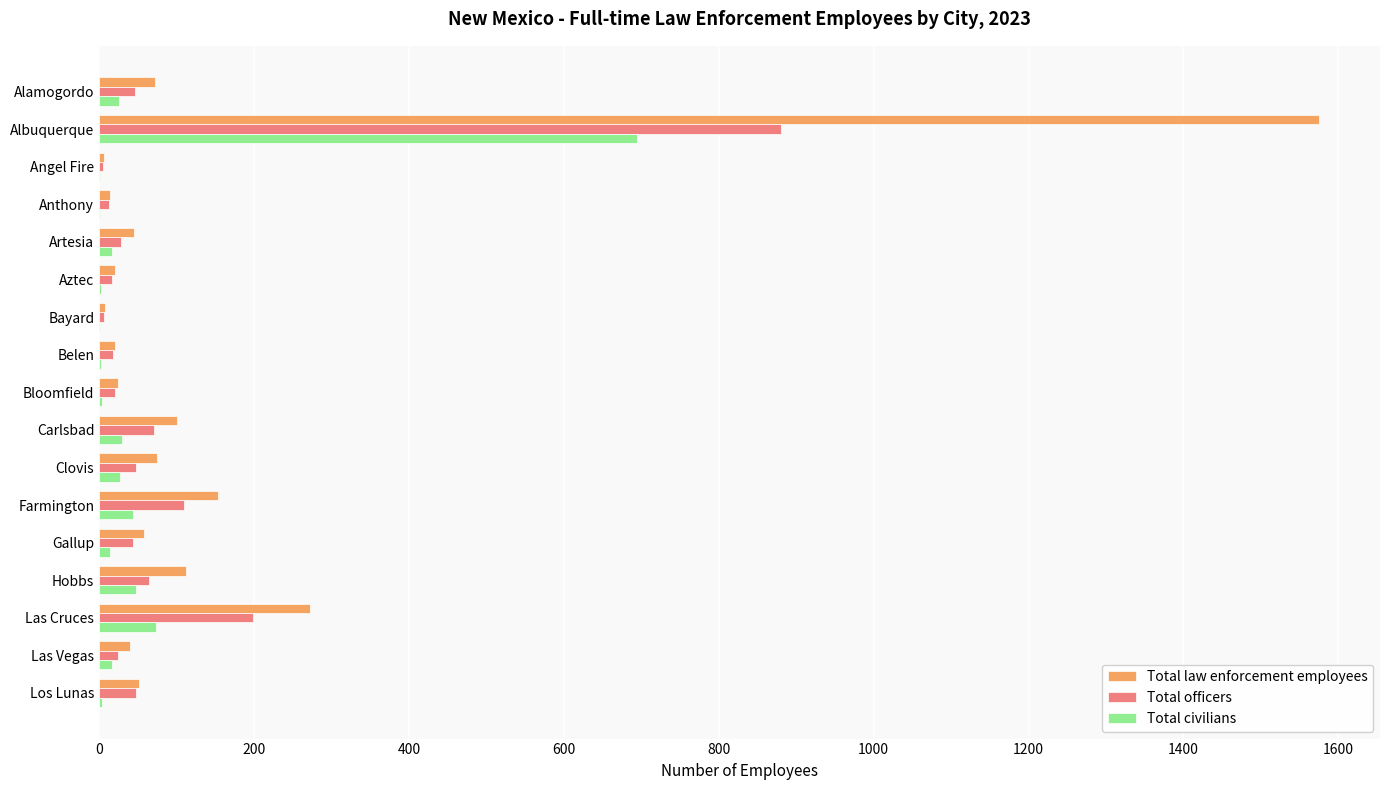

The value of Total law enforcement employees at Hobbs is 187. True or false?

False